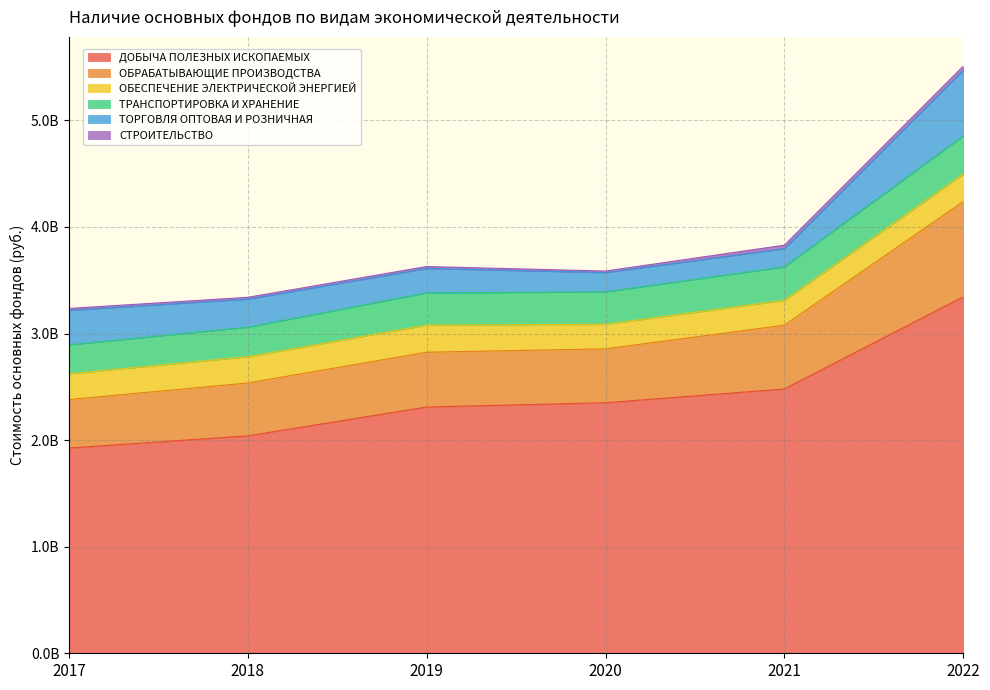

What is the approximate value of ОБРАБАТЫВАЮЩИЕ ПРОИЗВОДСТВА at 2019, to the nearest 100?

514379600